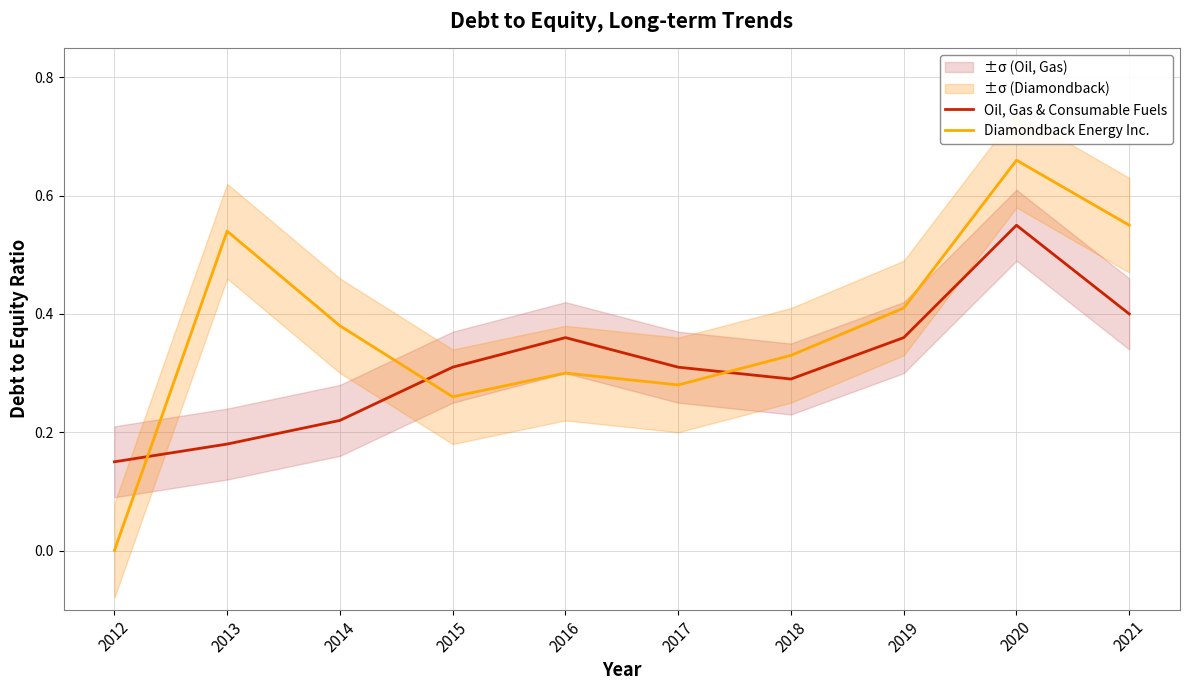

Between 2021 and 2013, which is larger?

2021